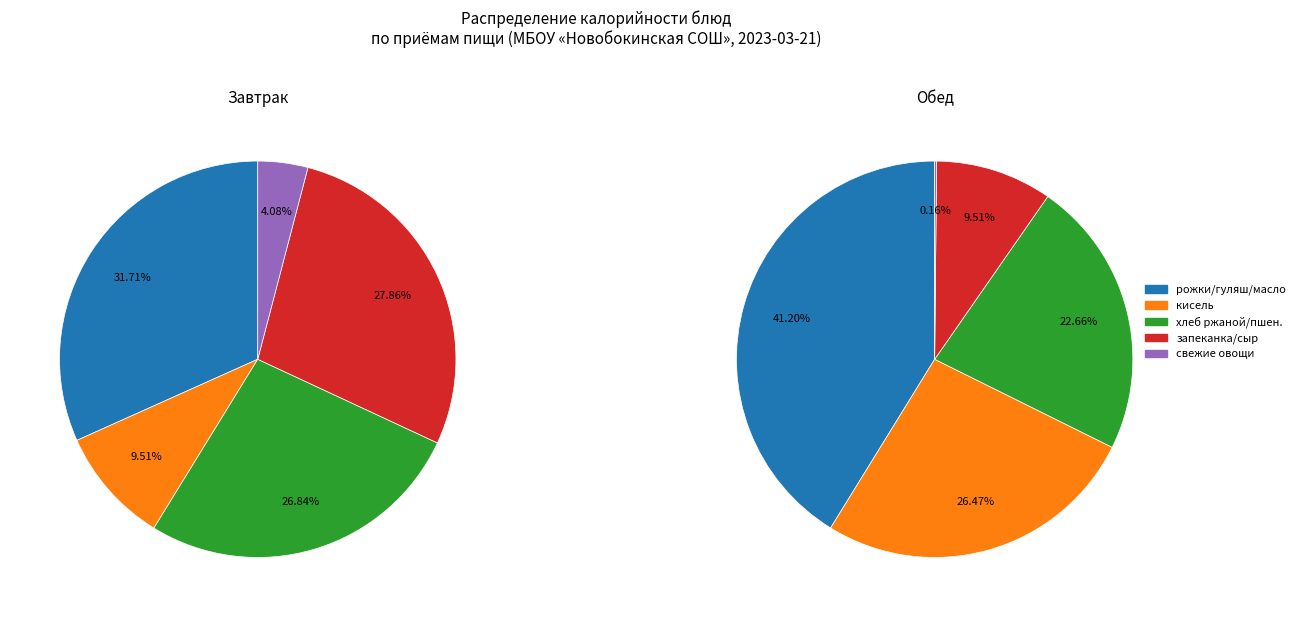

The хлеб ржаной/пшеничный slice represents 14% of the pie. True or false?

False